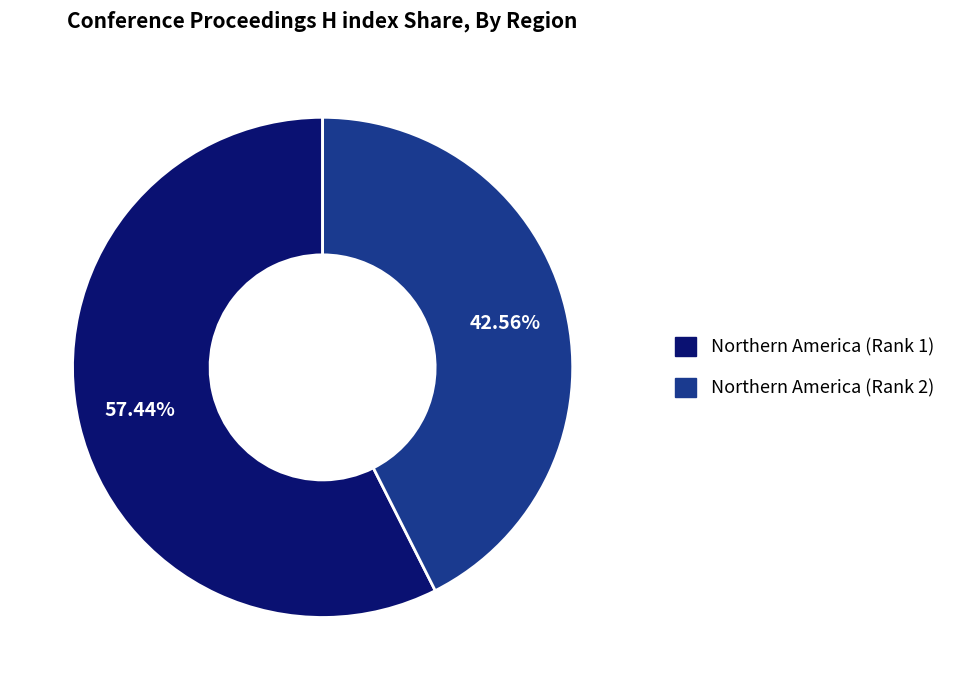

What portion of the pie excludes Northern America (Rank 1)?

42.6%